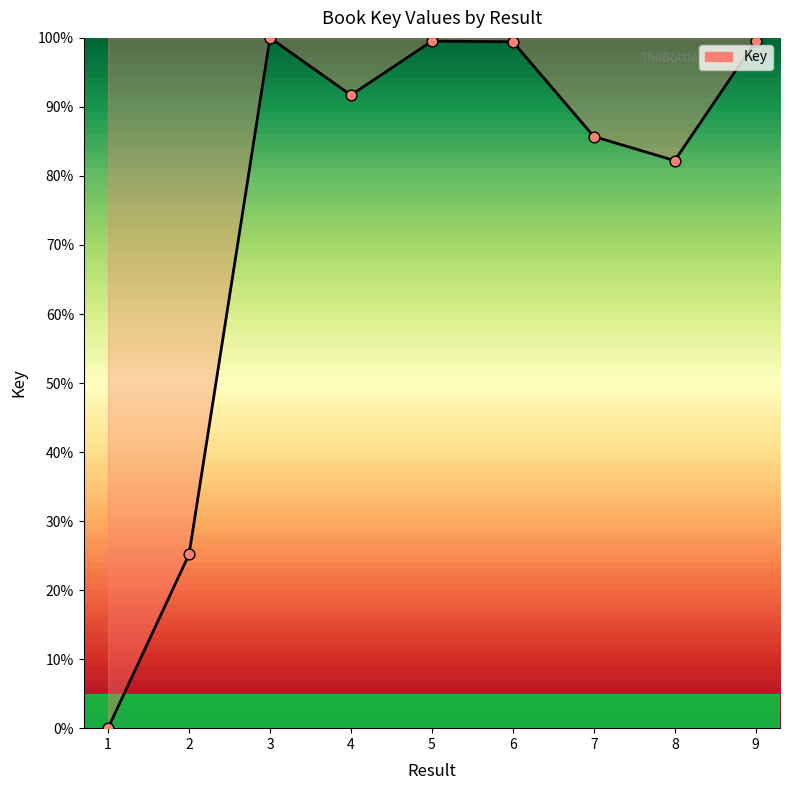

Approximately how many times larger is the value at 9 compared to 7?

1.2